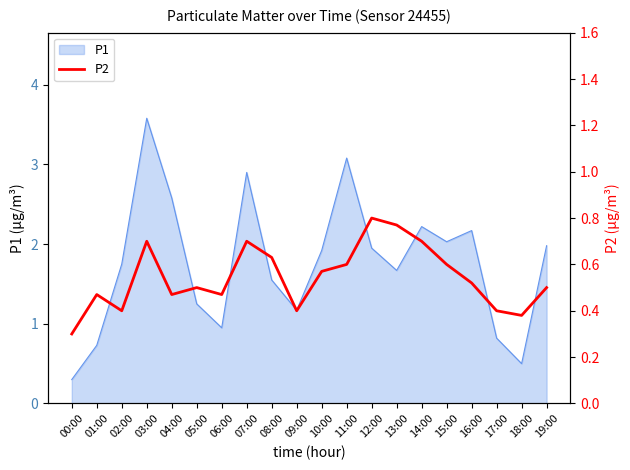

The chart shows a value of 0.1 at 08:00. True or false?

False